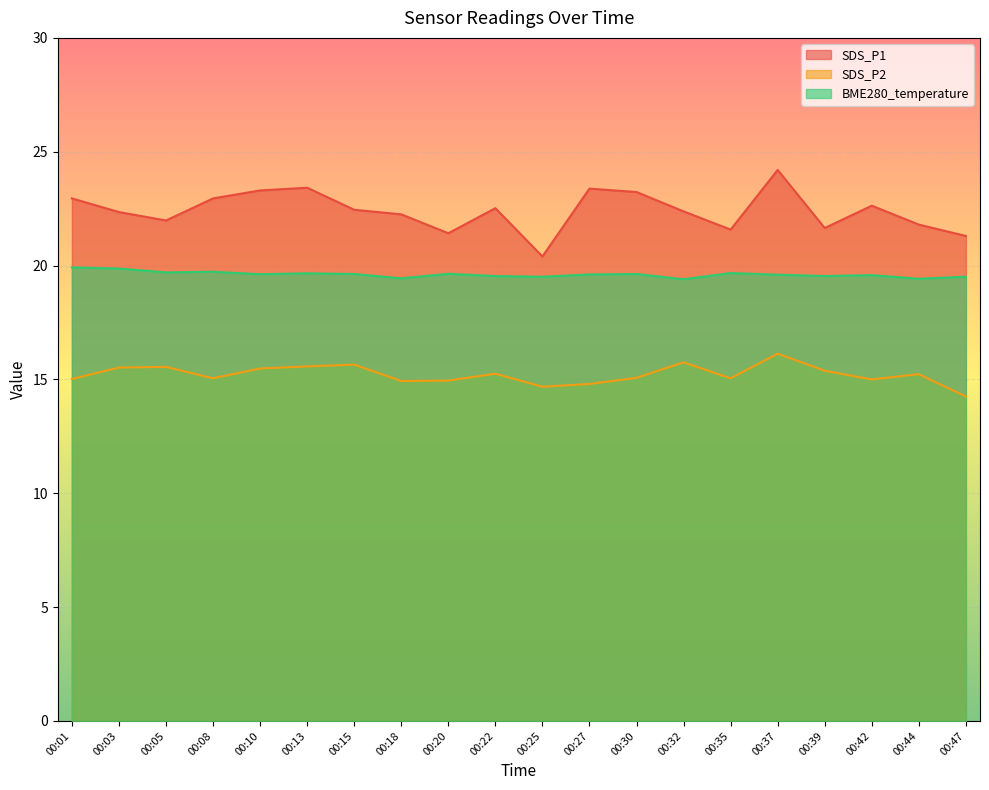

Read the BME280_temperature value at 00:05.

19.7